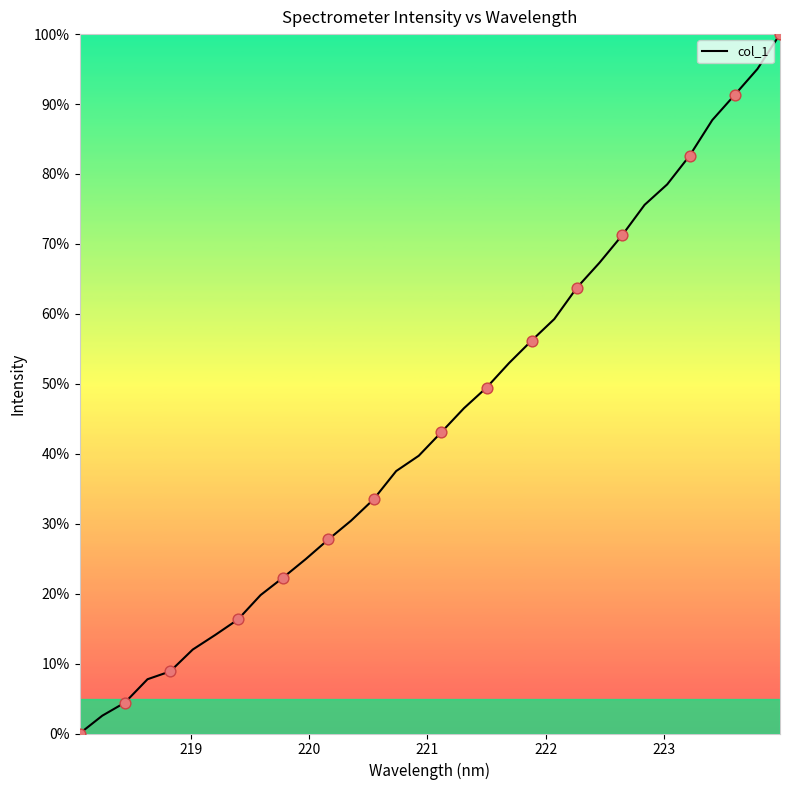

What is the difference between the maximum and minimum values?

100.0